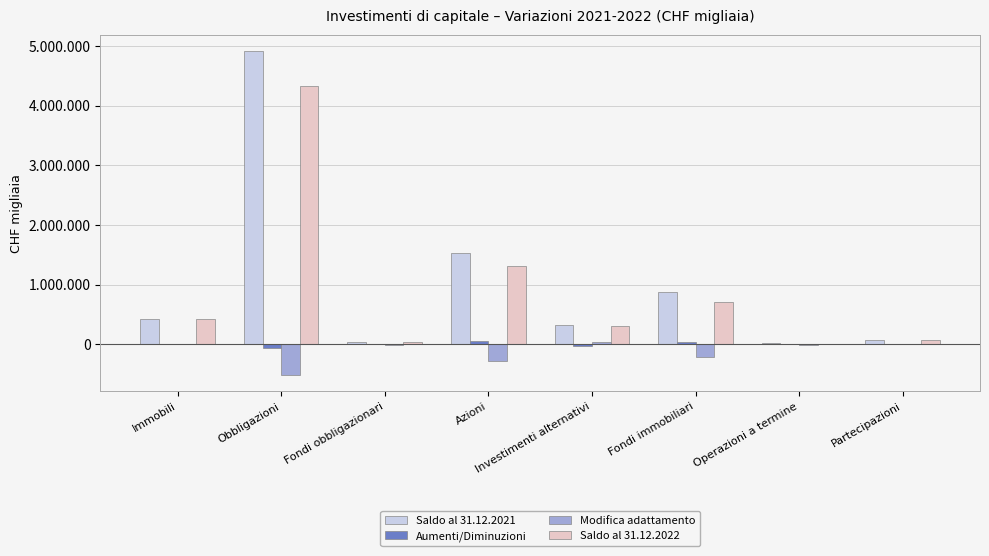

Is the value of Modifica adattamento at Investimenti alternativi greater than the value of Saldo al 31.12.2022 at Obbligazioni?

No